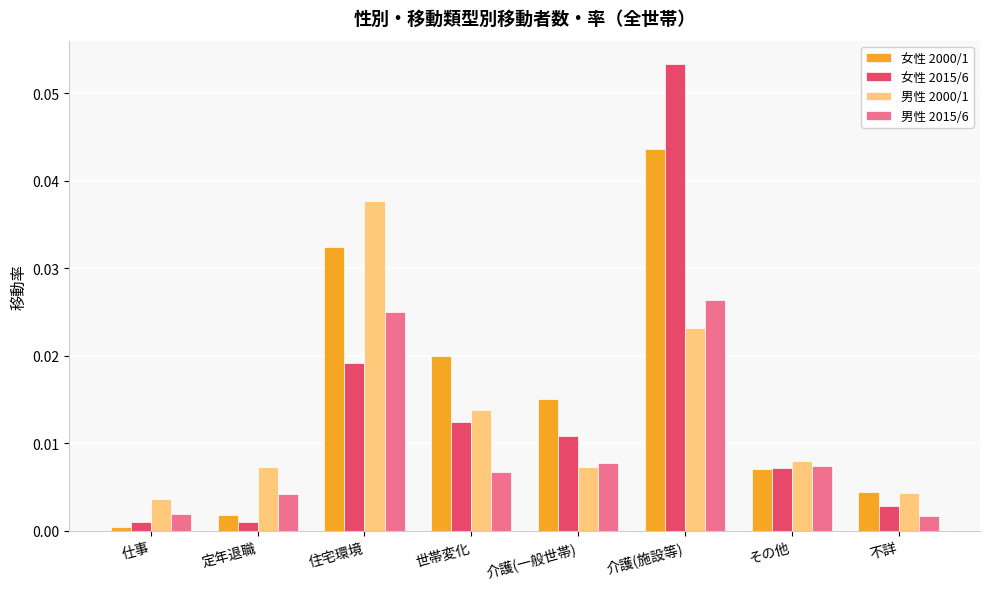

Rank the series by their maximum value, from lowest to highest.

男性 2015/6, 男性 2000/1, 女性 2000/1, 女性 2015/6